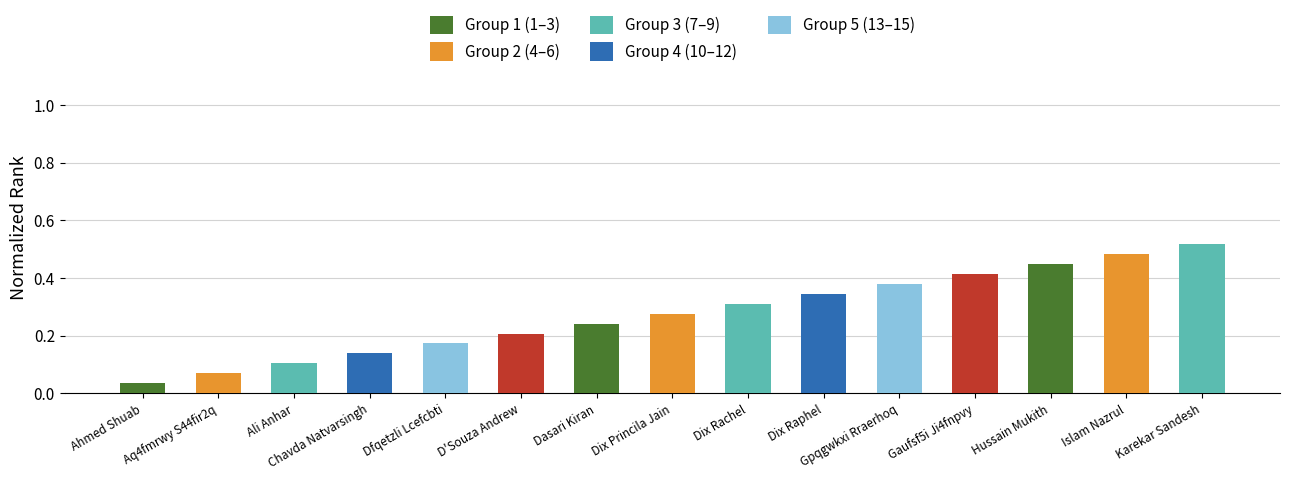

What position from the left is Chavda Natvarsingh?

4